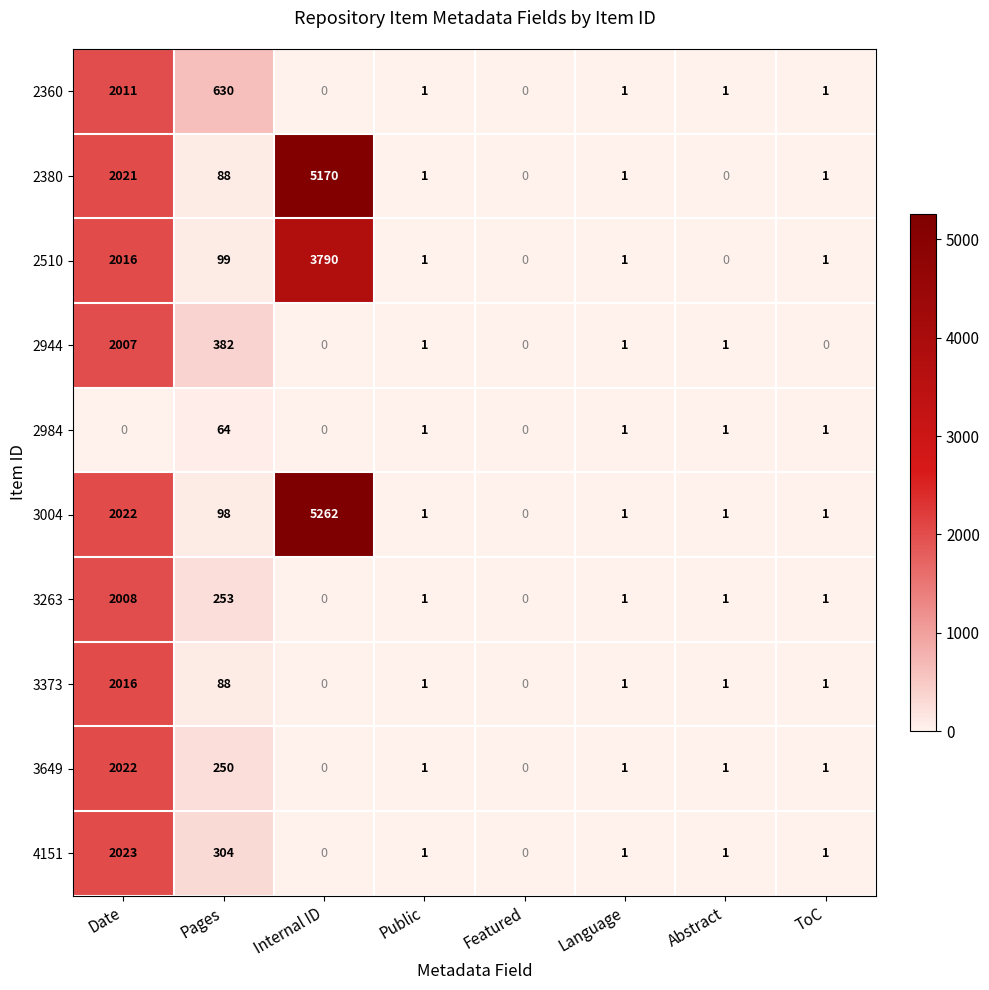

At which label is 2944 closest to 1003?

Pages